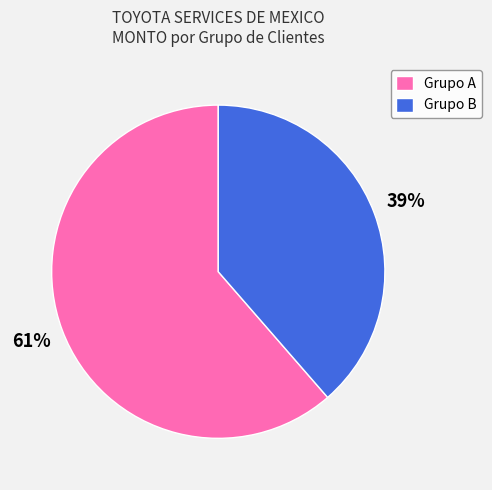

To the nearest percent, what percentage of the pie is Grupo A?

61%